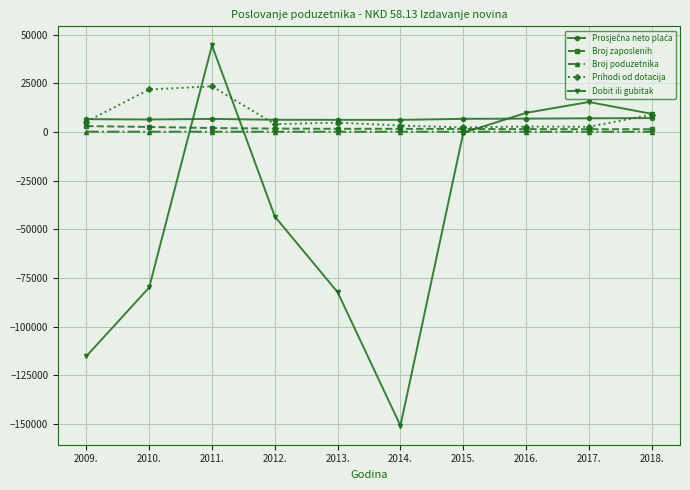

What is the total value across all series at 2013.?

-69685.2